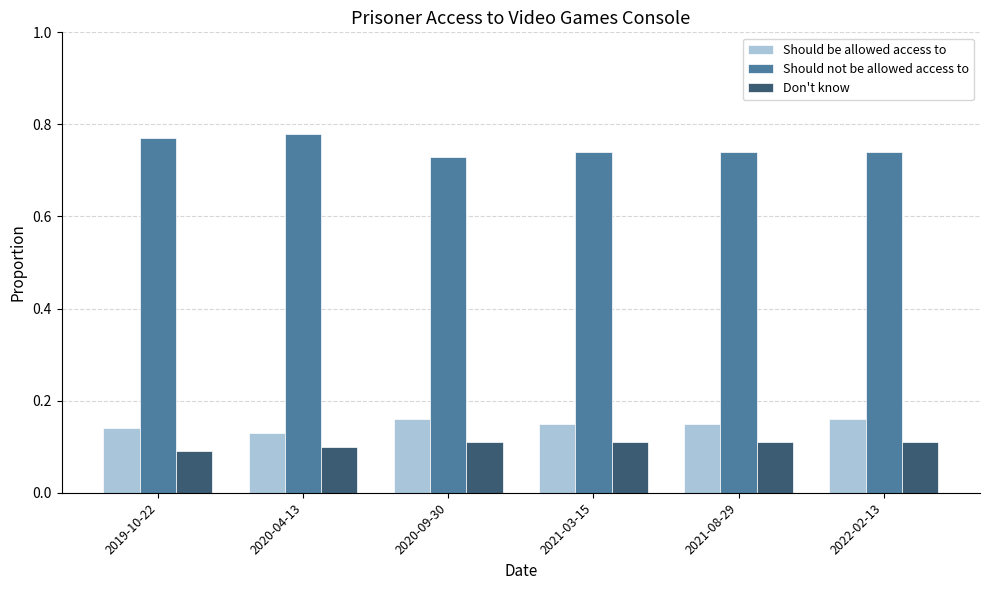

What is the label of the 4th bar from the left?

2021-03-15